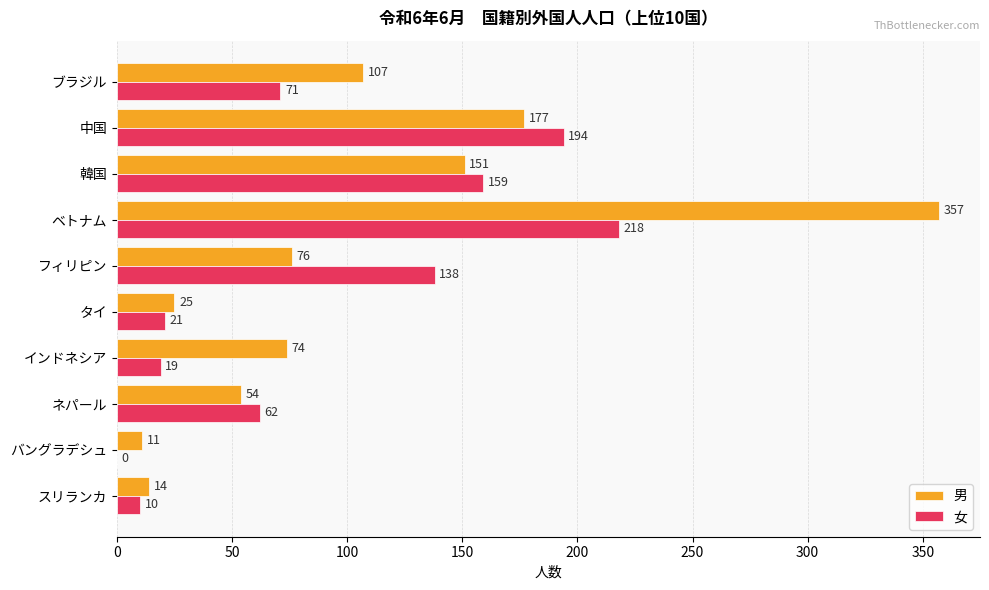

Read the 女 value at スリランカ.

10